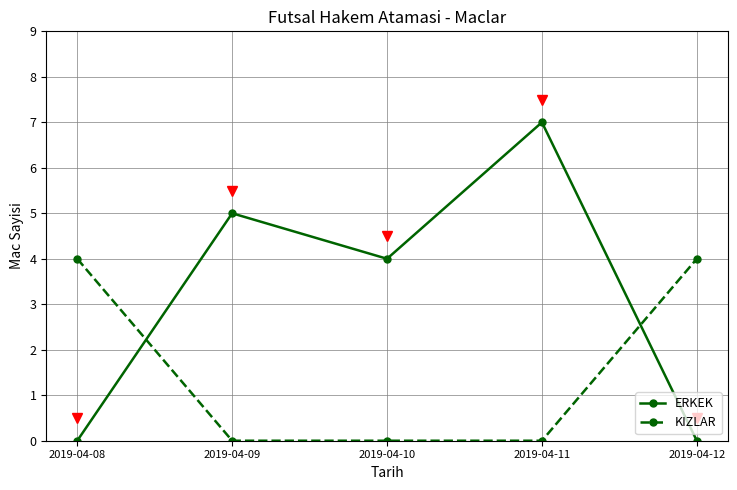

How many intersections are there between ERKEK and KIZLAR?

2